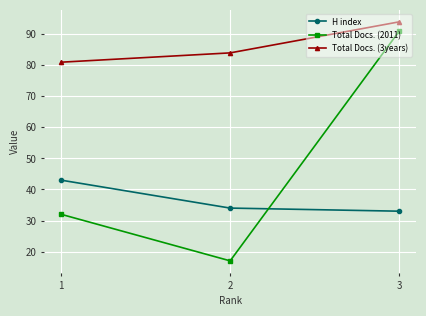

True or false: H index has a value of 43 at 1.

True